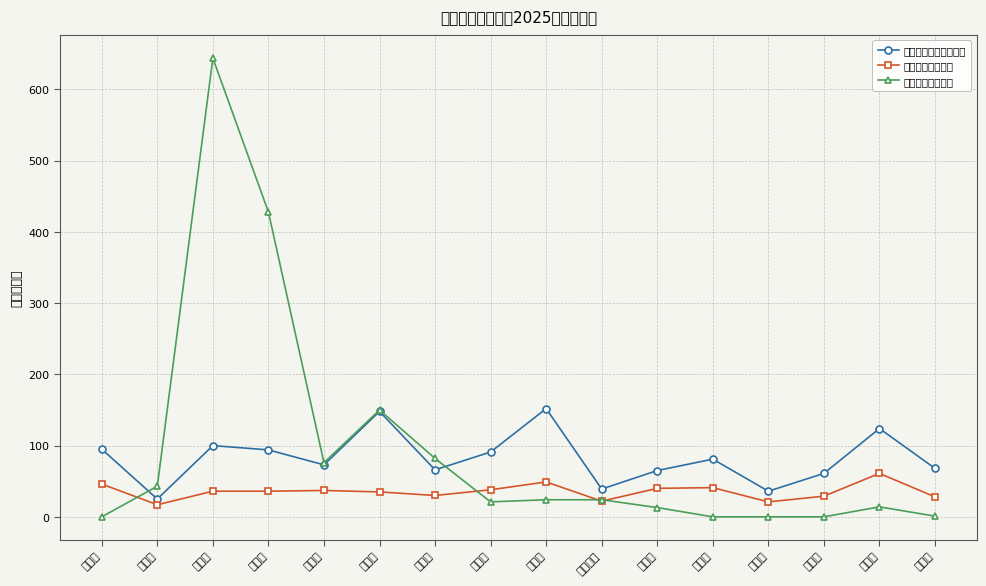

What is the value of the 生活污水治理行政村数 point at the 14th from the left?

61